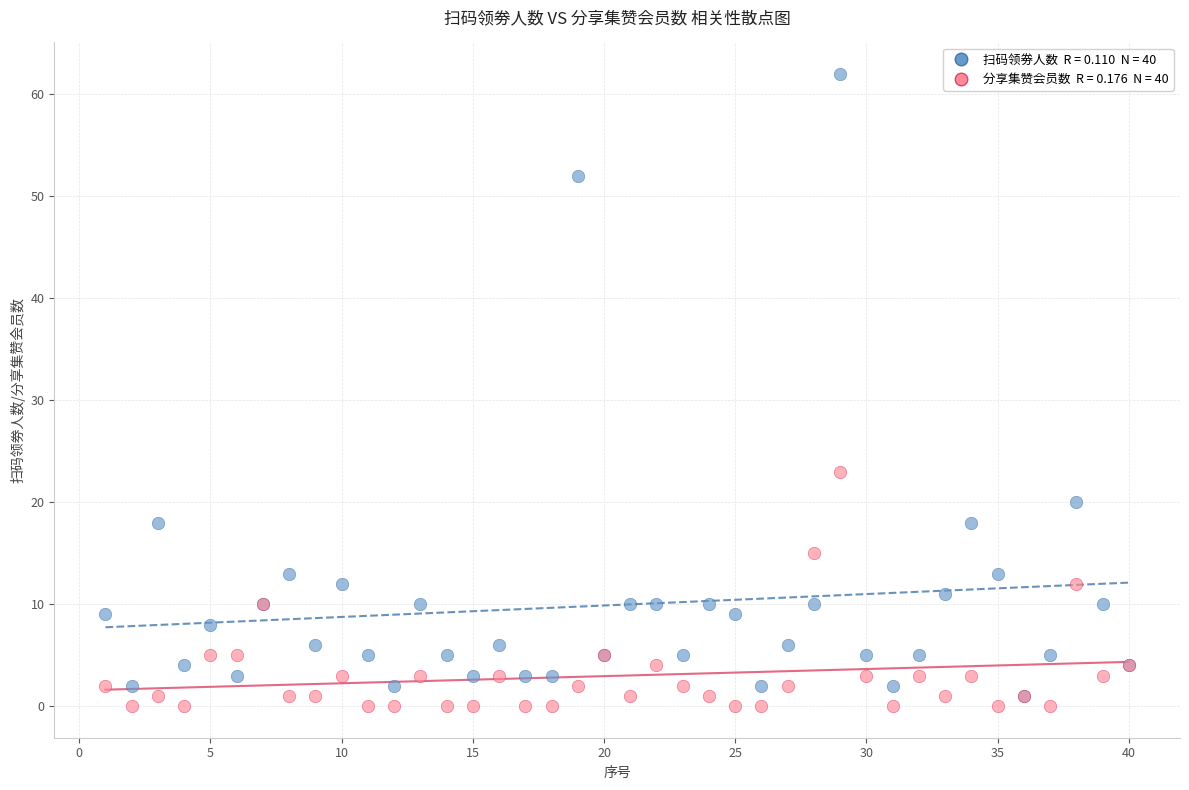

Across all series, what Y value is closest to 31?

23